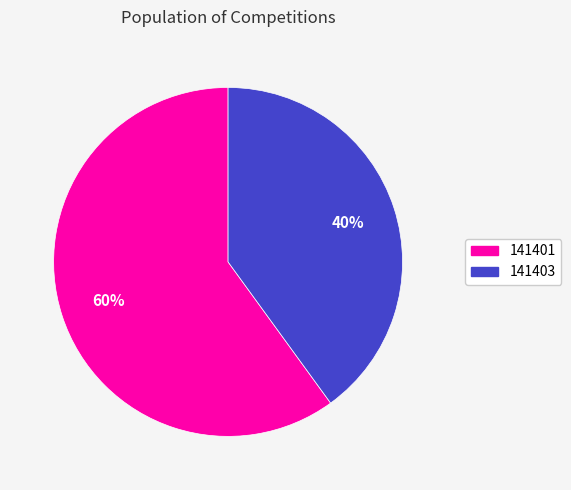

What is the largest slice in the pie chart?

141401